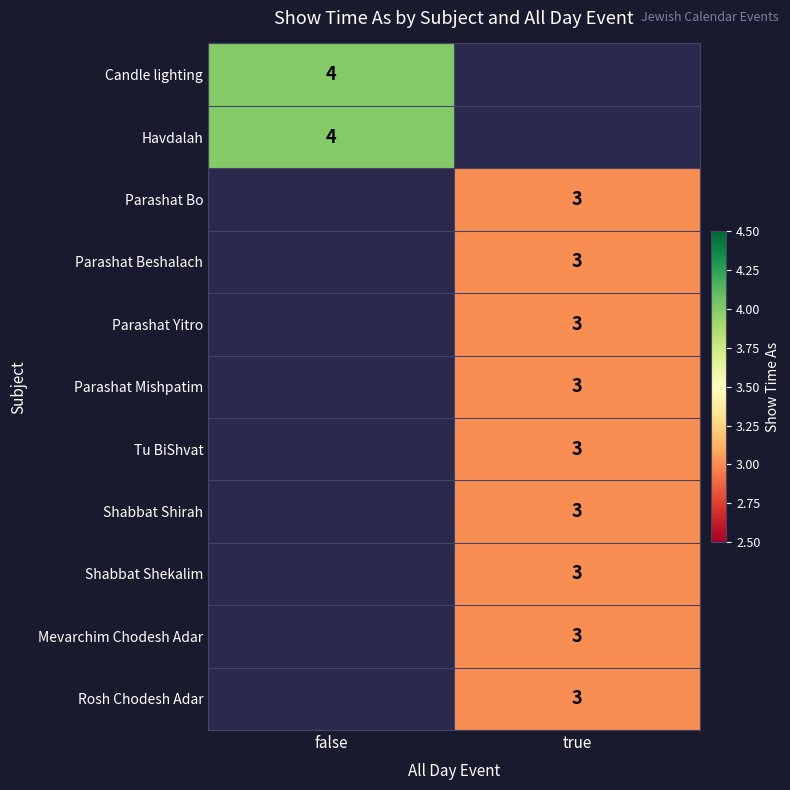

Is it true that Parashat Bo equals 3 at true?

True